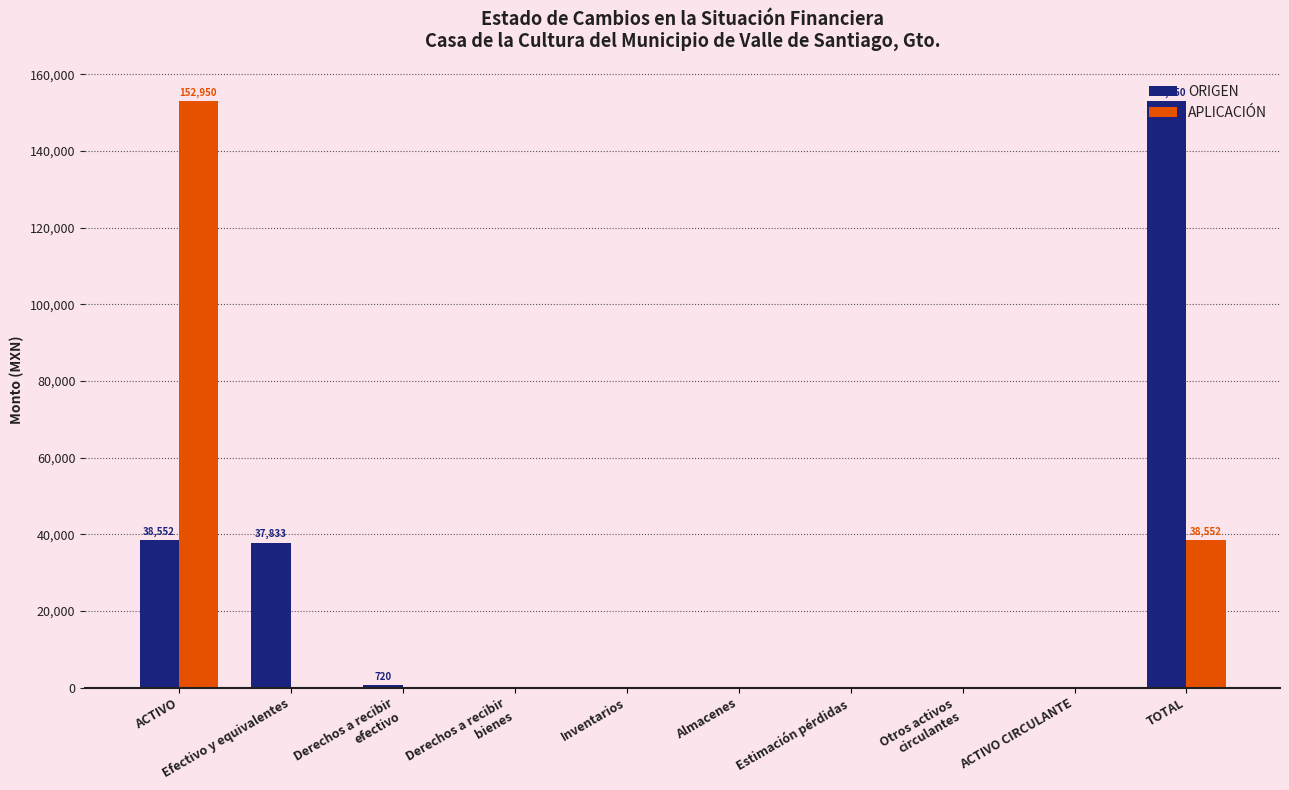

What is the total value across all series at Efectivo y equivalentes?

37832.8